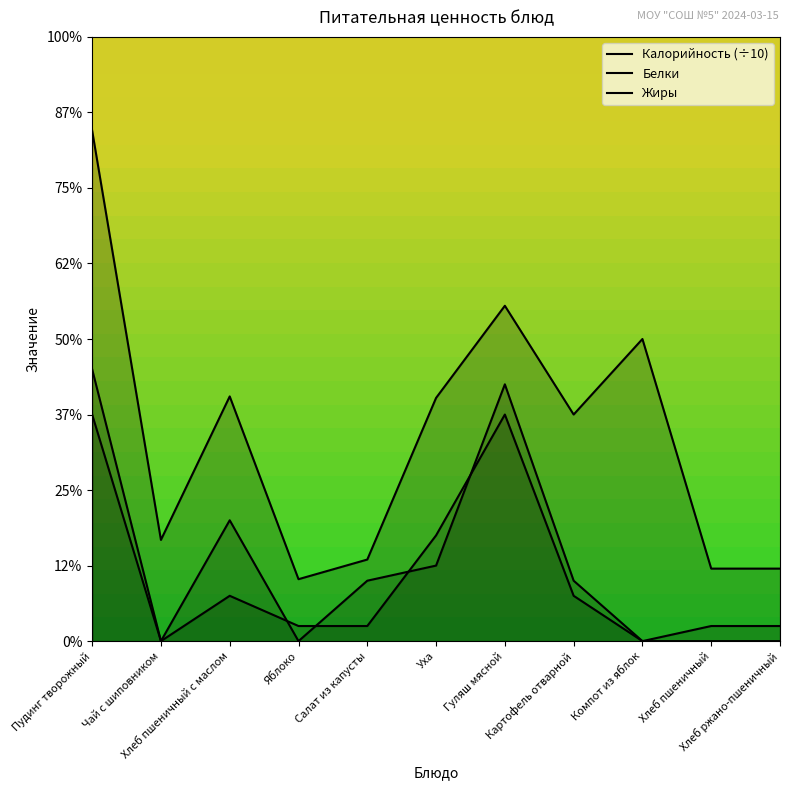

Which series changed the most between Яблоко and Компот из яблок?

Калорийность (÷10)